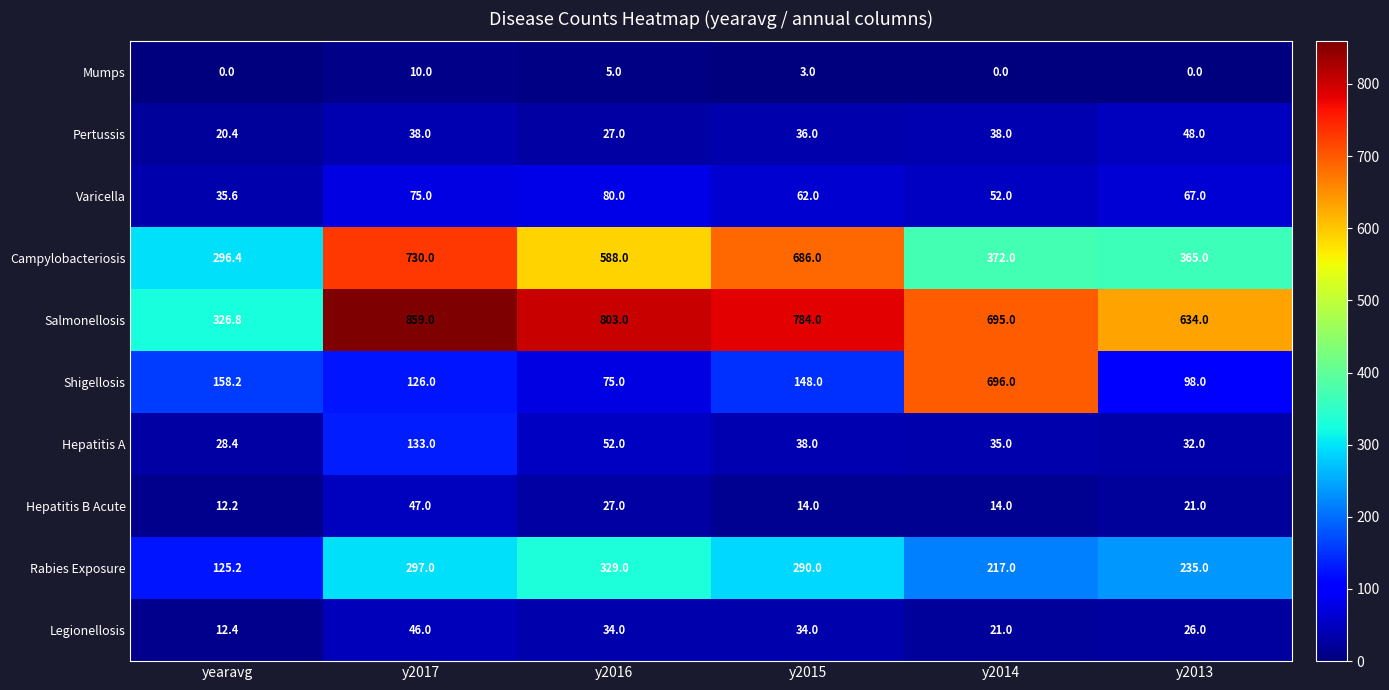

What is the total value across all series at y2015?

2095.0